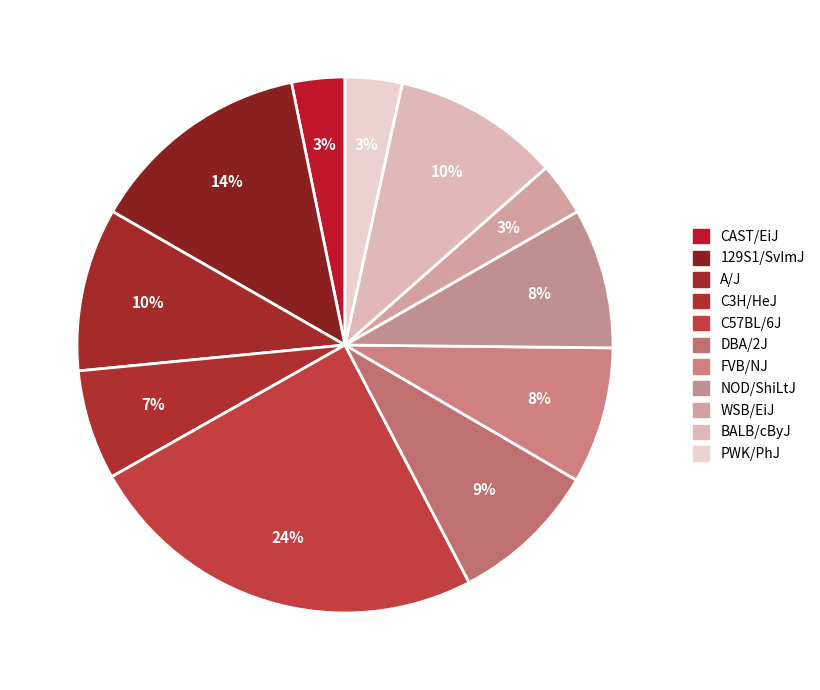

How much of the chart is everything except CAST/EiJ?

96.8%